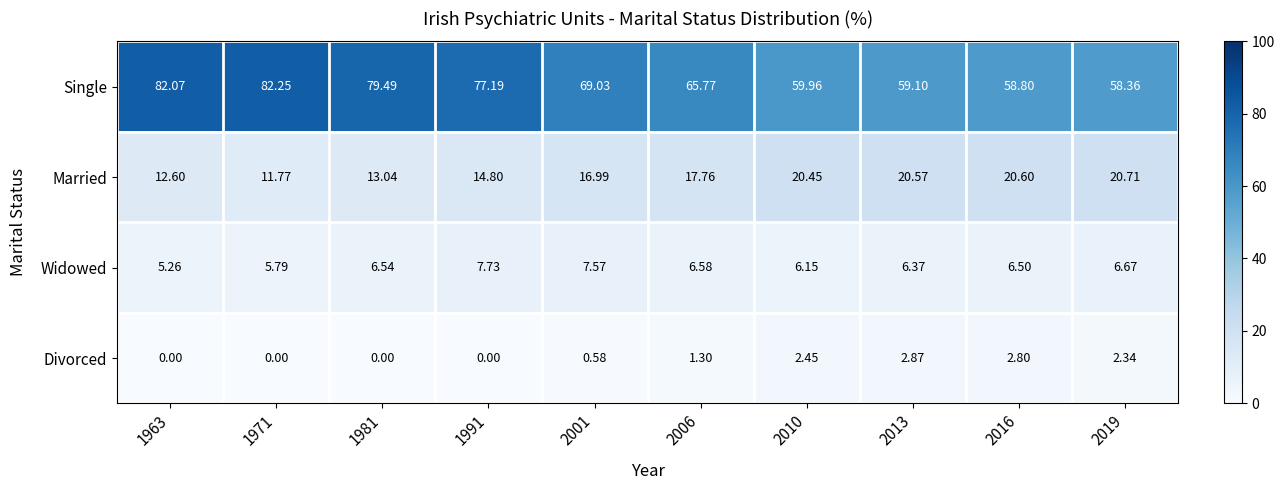

Rank the series at 2013 from highest to lowest value.

Single, Married, Widowed, Divorced